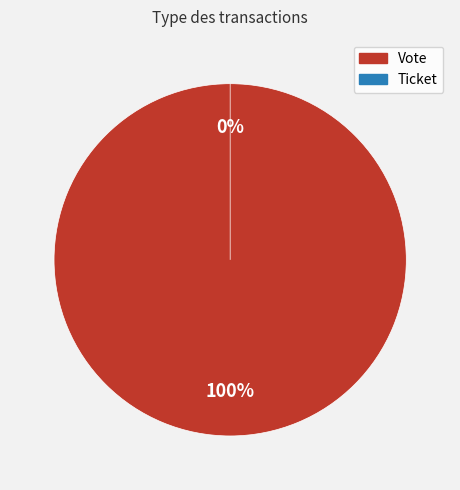

What is the smallest slice in the pie chart?

Ticket